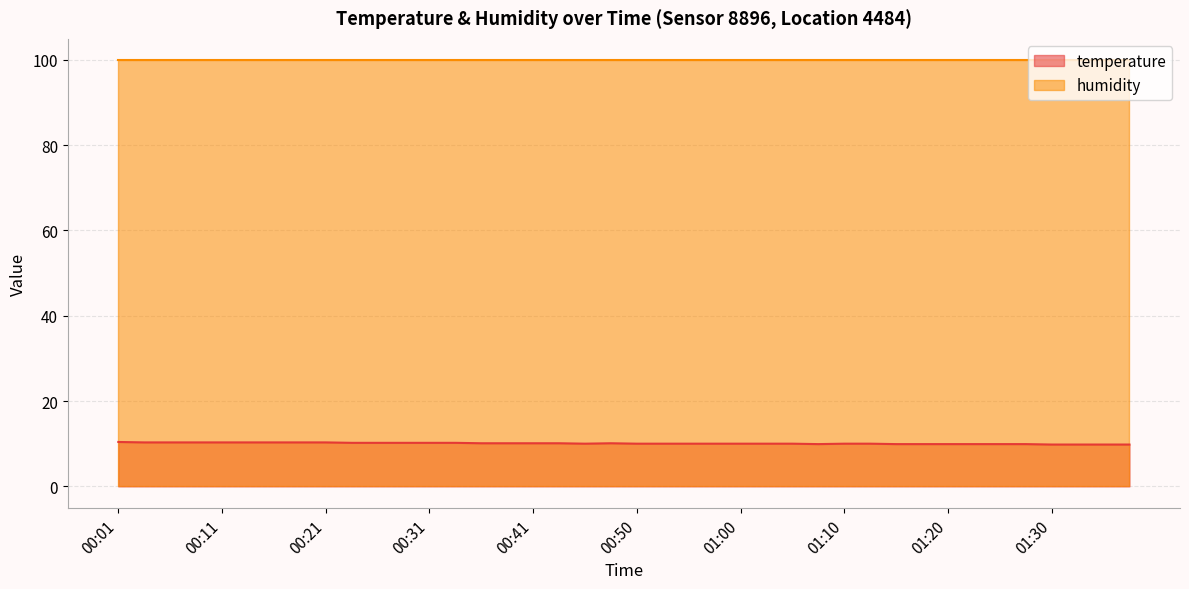

The chart shows a value of 2.2 at 01:22. True or false?

False